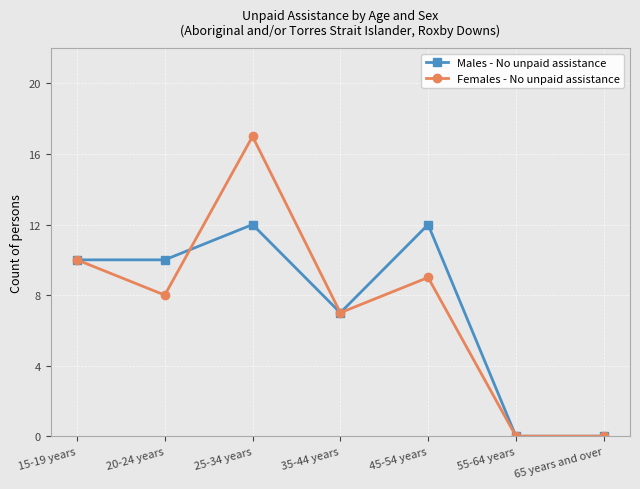

List the series in order of their peak value, highest first.

Females - No unpaid assistance, Males - No unpaid assistance